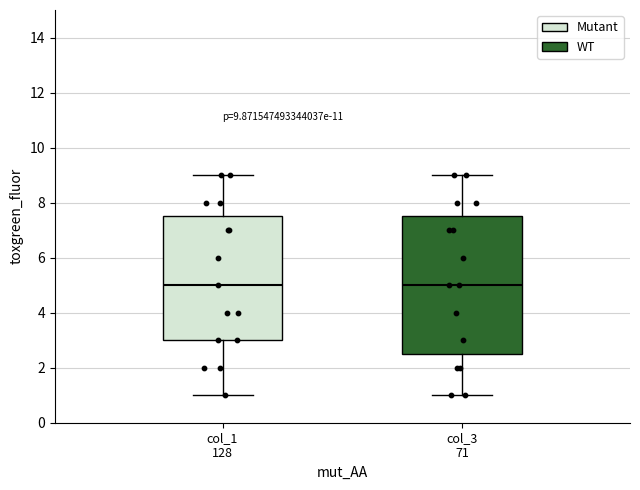

Comparing the boxes themselves (not the whiskers), which one is the tallest?

col_3 71